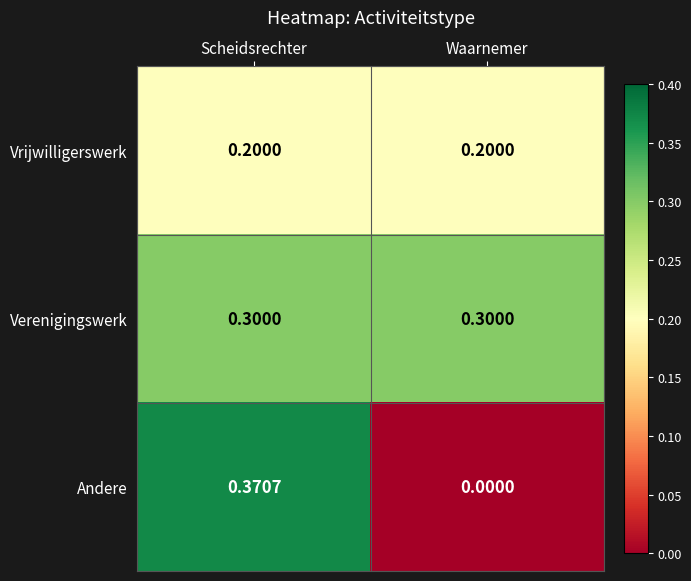

List the series in order of their peak value, highest first.

Andere, Verenigingswerk, Vrijwilligerswerk